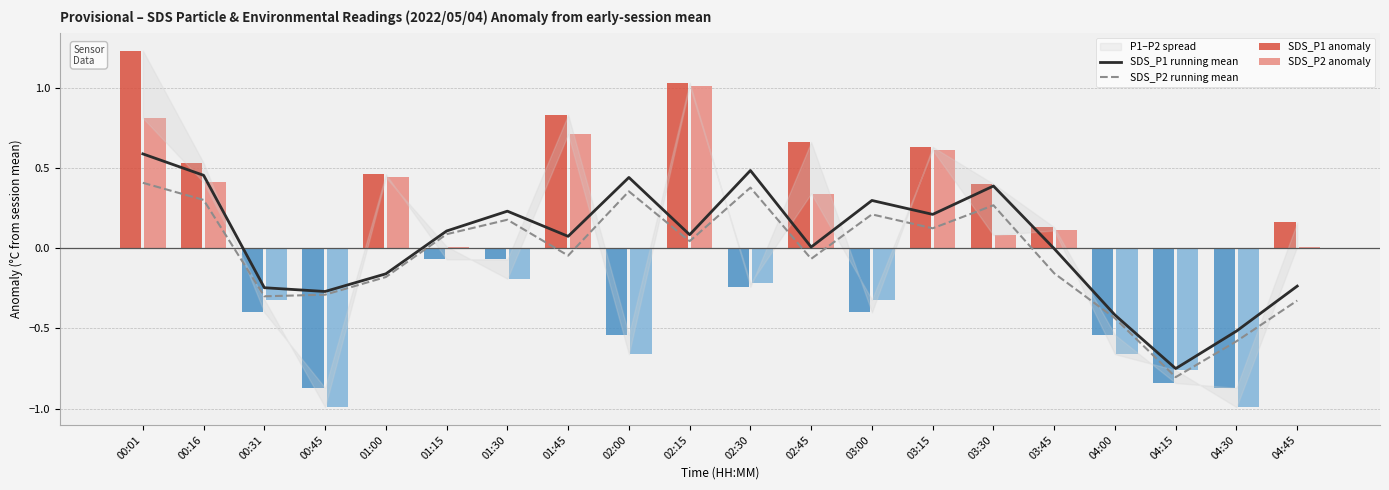

How many values in SDS_P2 anomaly are below zero?

9